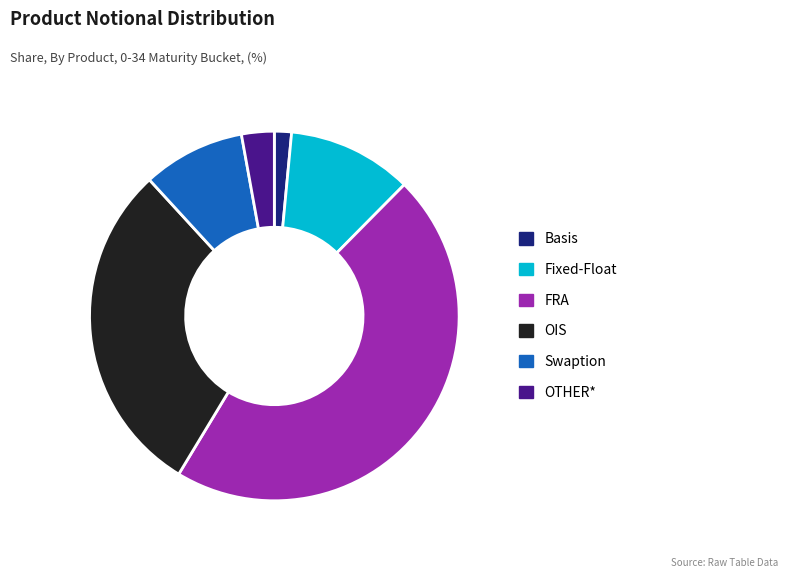

Combined, do Basis and Swaption account for over 50%?

No